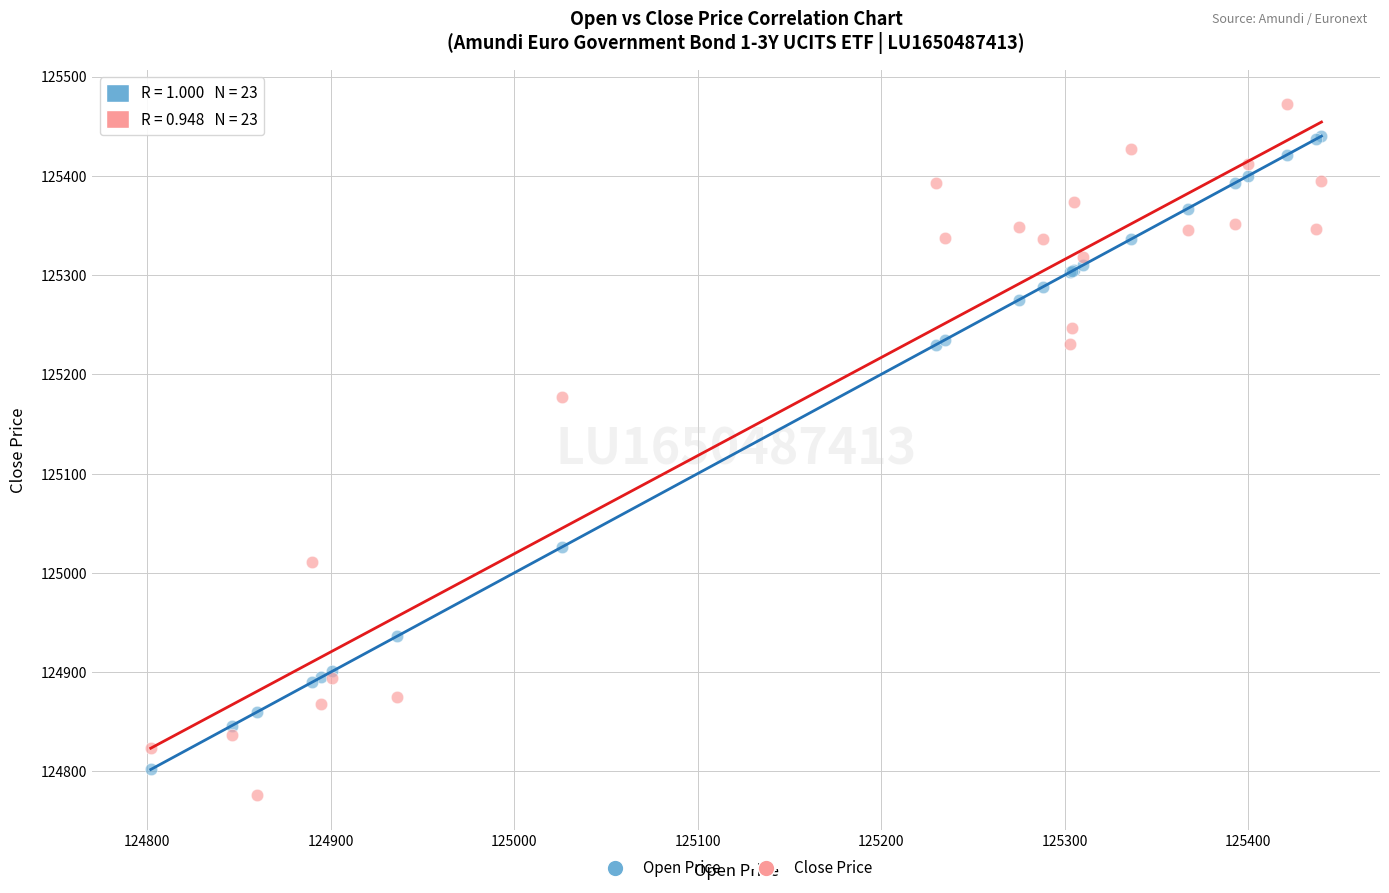

In the Open Price series, what Y value is closest to 125121?

125026